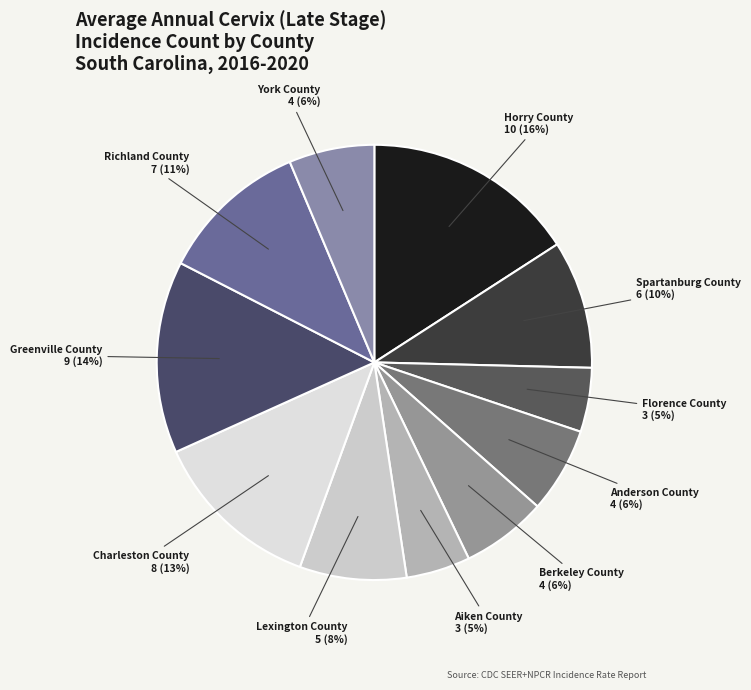

How many slices are in this pie chart?

11